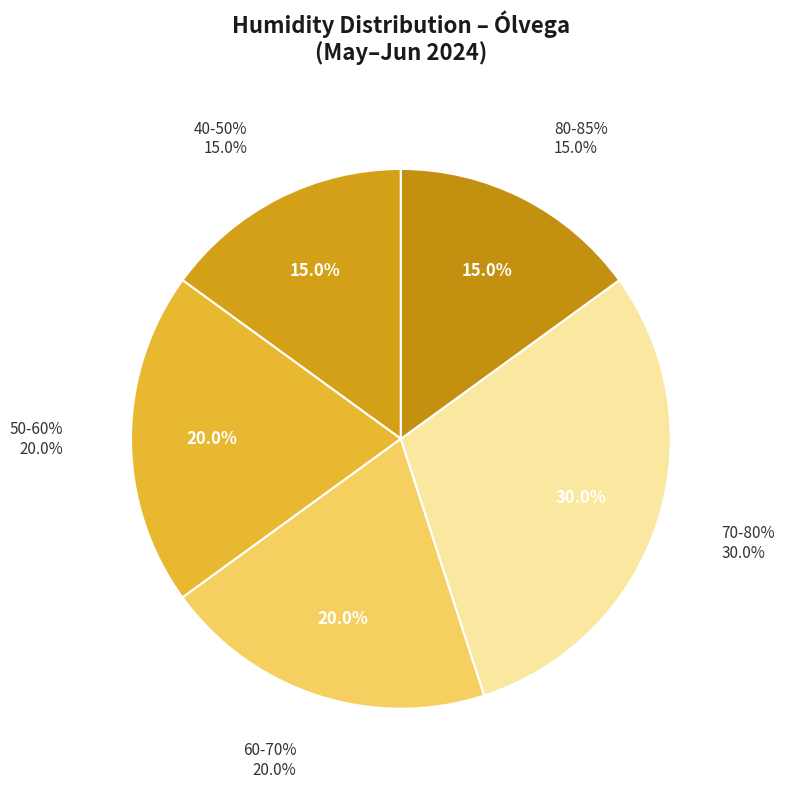

How many slices are in this pie chart?

5